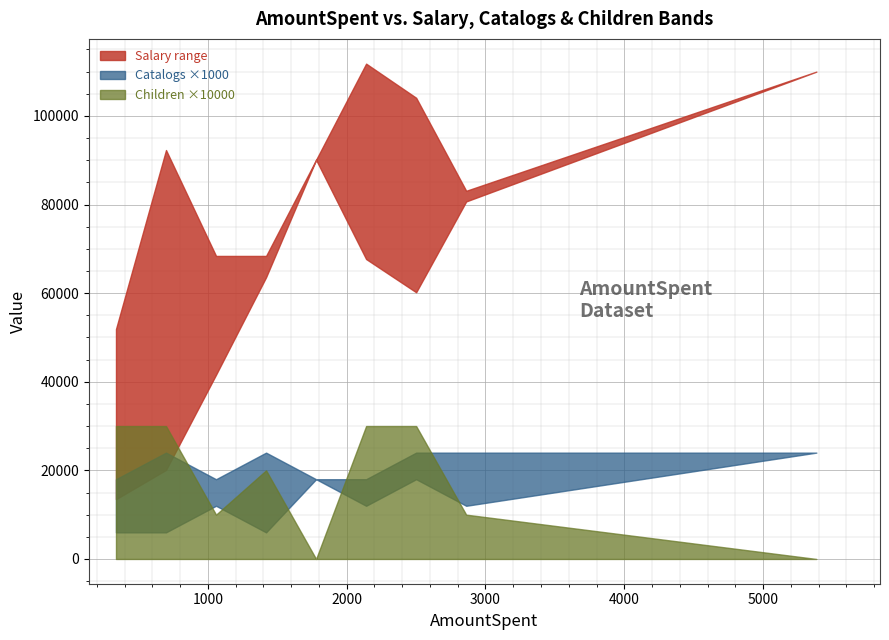

What is the difference between the maximum and second lowest values in the Children_upper series?

2